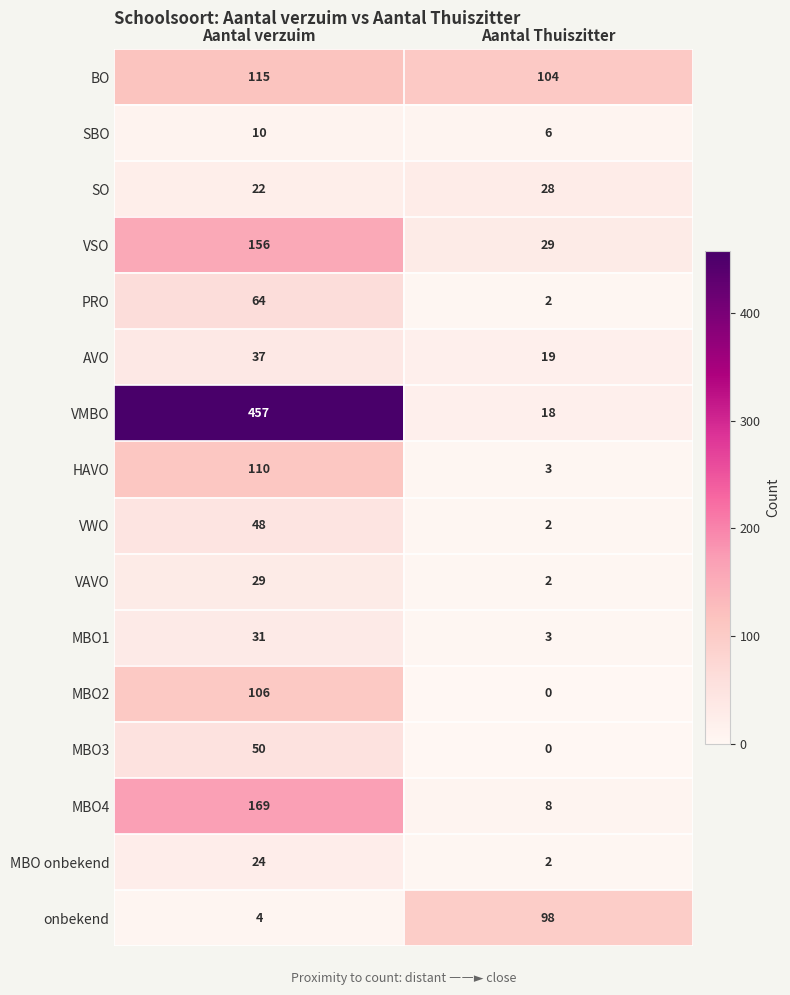

The value of SBO at Aantal Thuiszitter is 4. True or false?

False